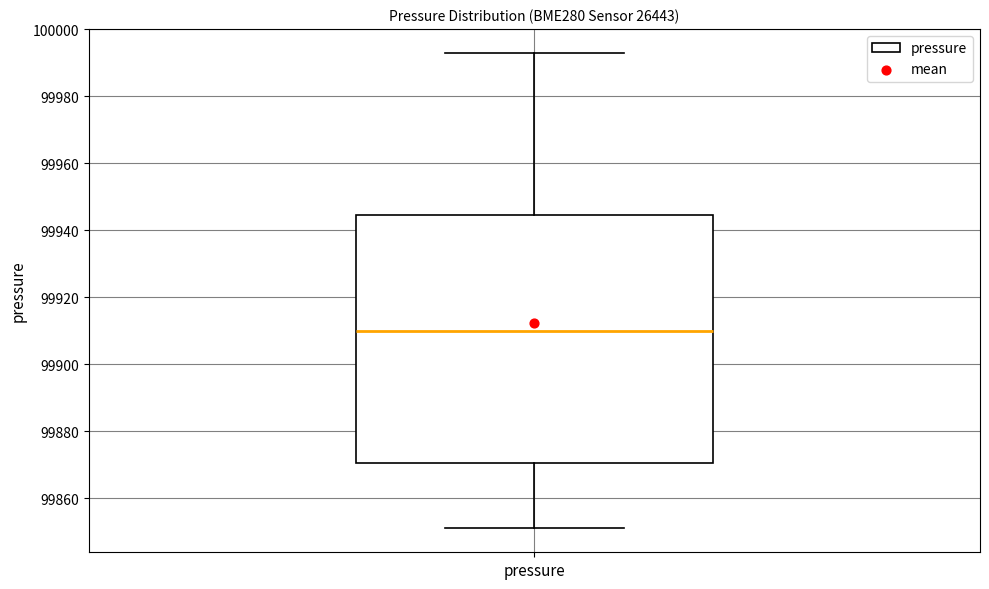

Transcribe this box plot: give where the median line is, the range the box spans, and where the two whiskers end, as read against the y-axis. The values are not printed on the chart, so give them approximately, as read against the axis.

median 99910, box 99870 to 99944, whiskers 99850 to 99992